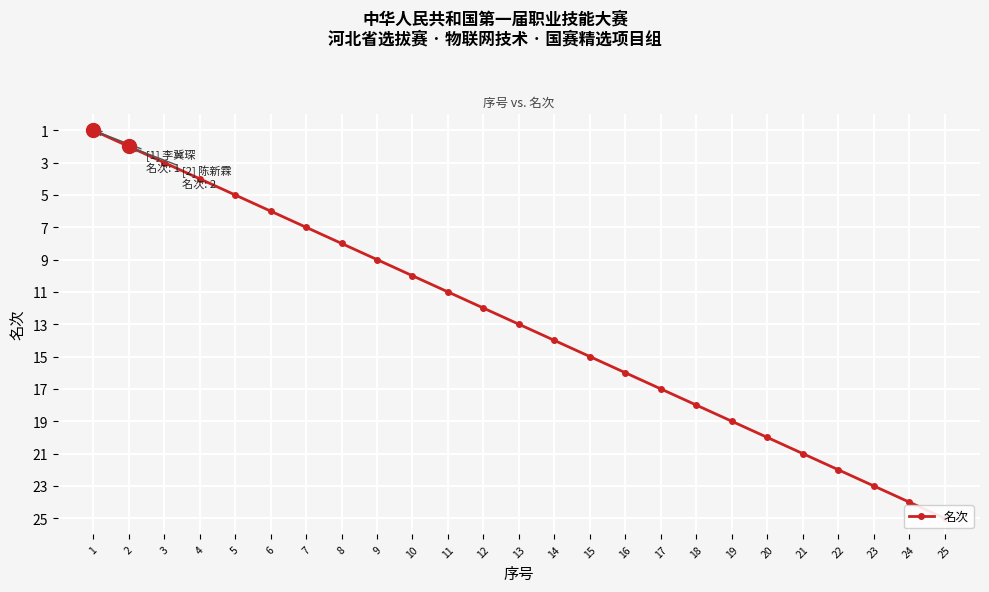

Approximately how many times larger is the value at 6 compared to 4?

1.5